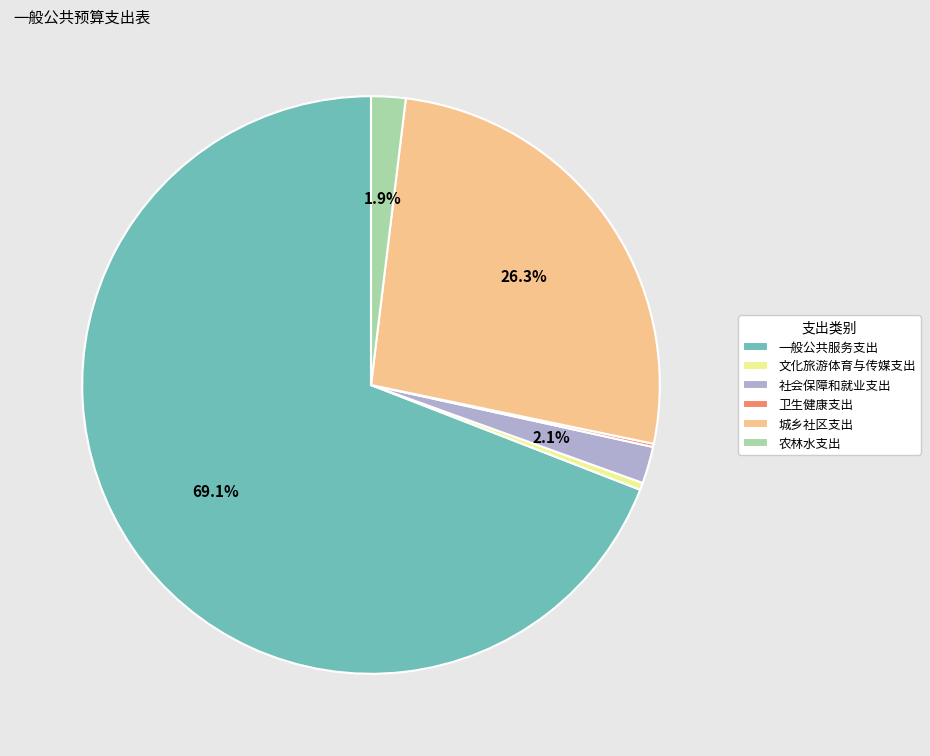

What is the majority slice?

一般公共服务支出